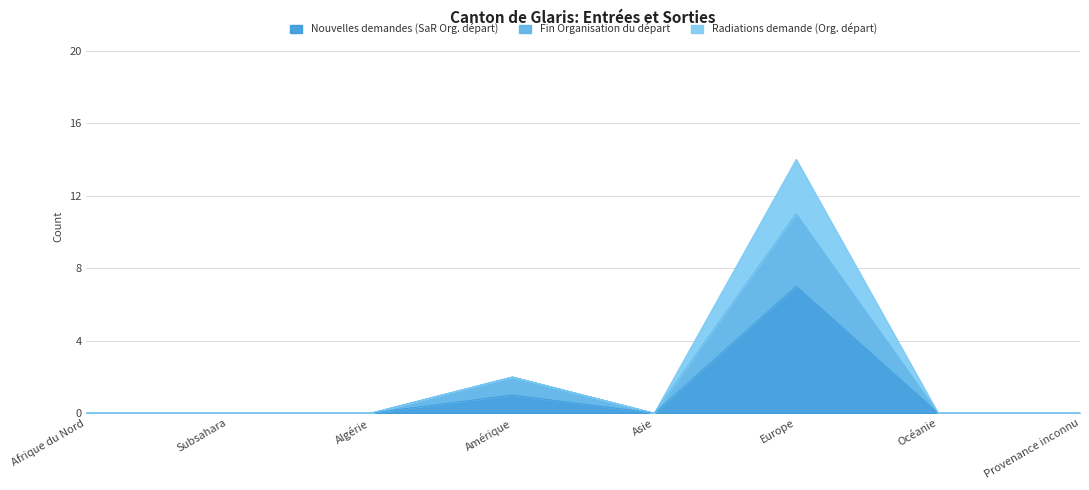

Between Amérique and Asie, which is larger?

Amérique